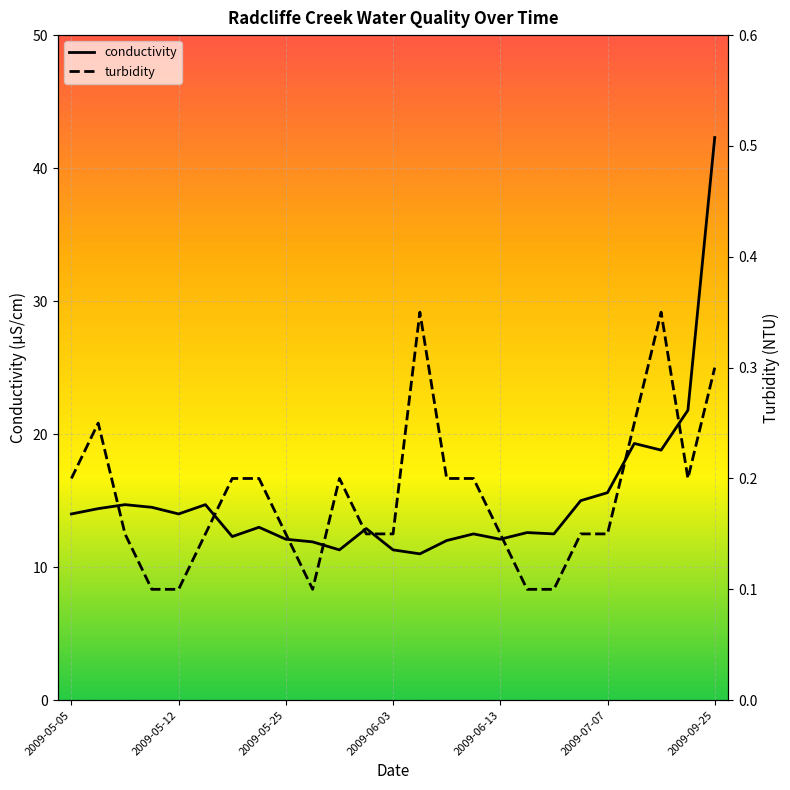

At which category does turbidity reach its first local peak?

2009-05-06